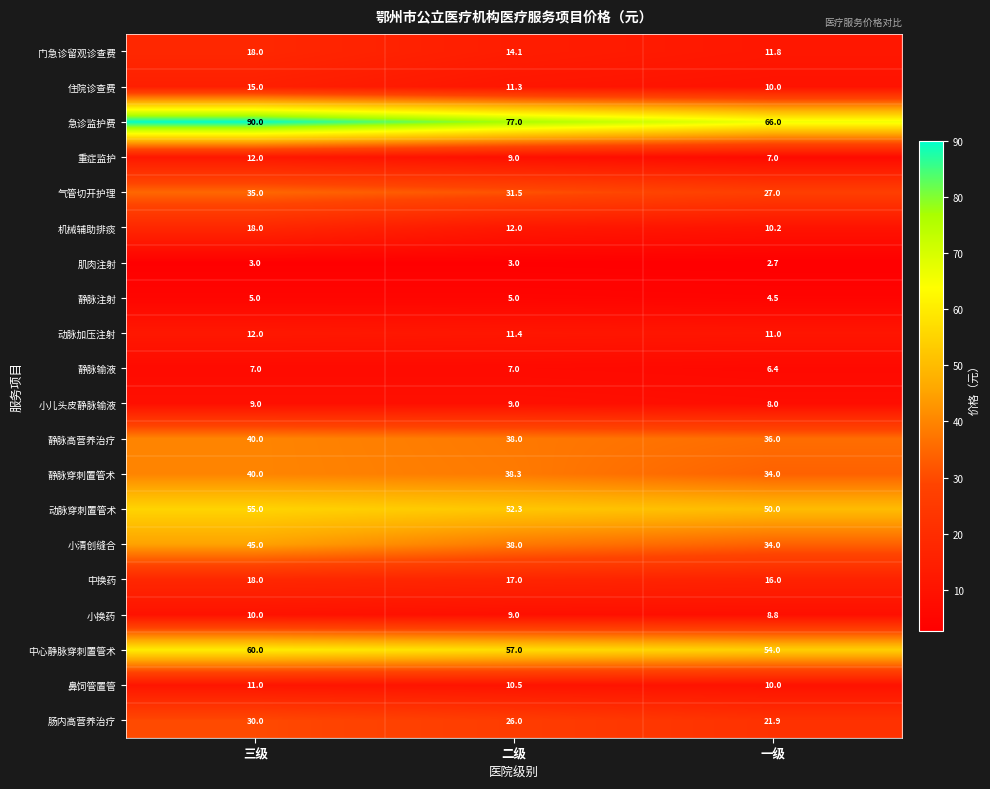

At which category is the sum across all series the highest?

三级